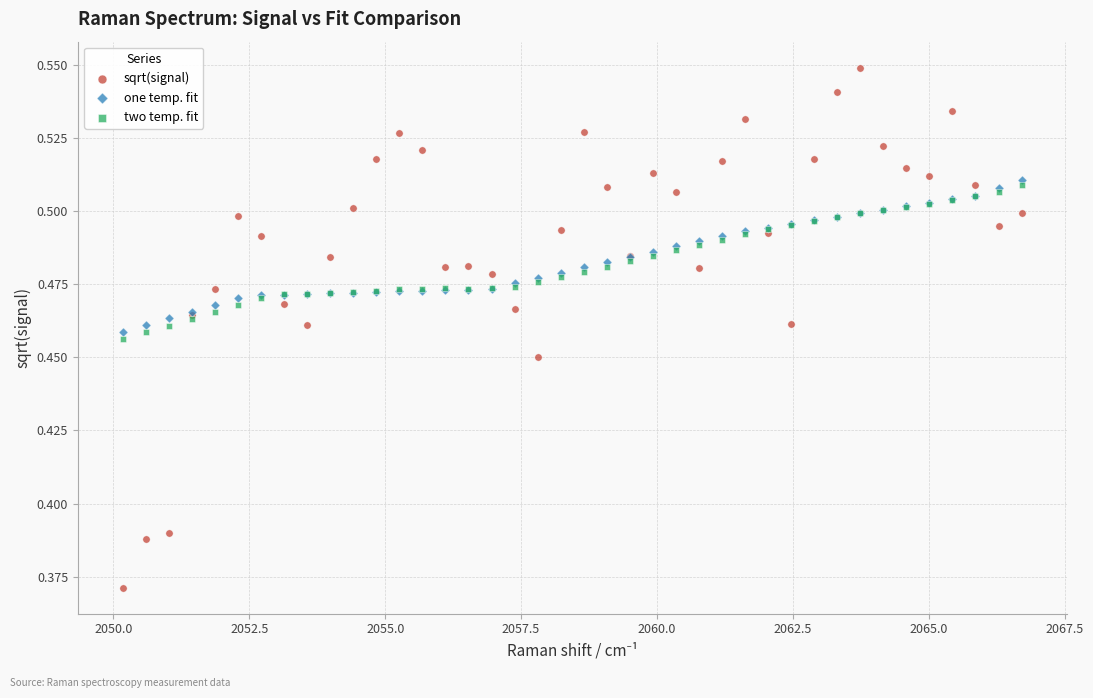

Which series reaches the maximum Y coordinate?

sqrt(signal)